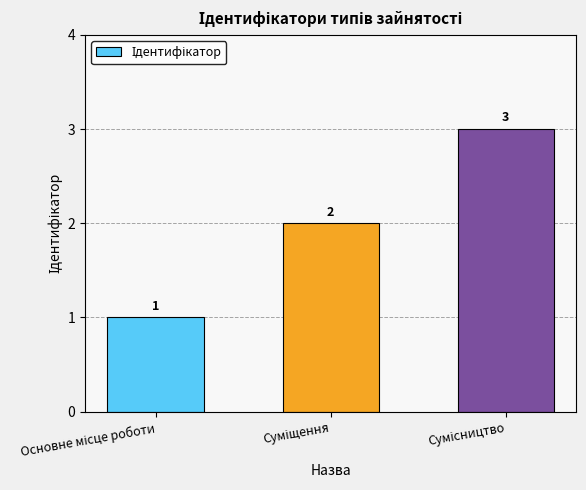

What is the value of the 2nd bar from the left?

2